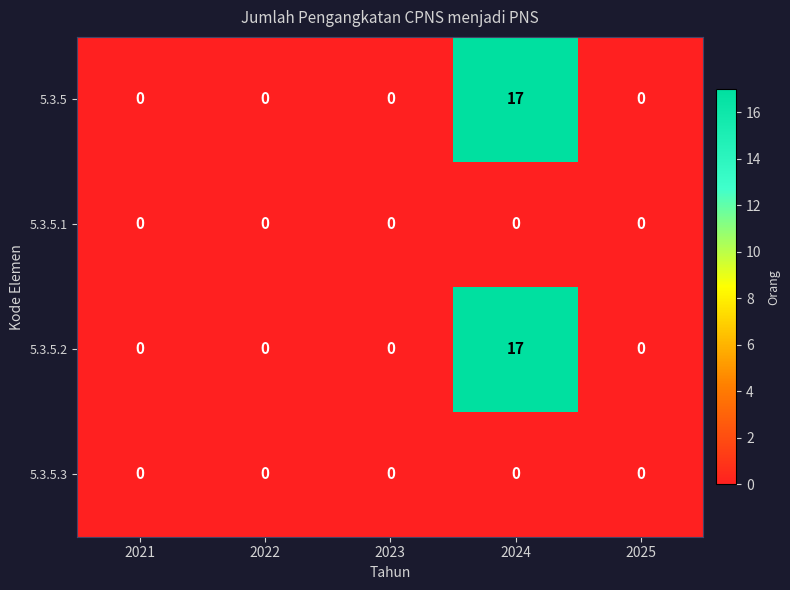

The 5.3.5.2 series shows 6 at 2024. True or false?

False